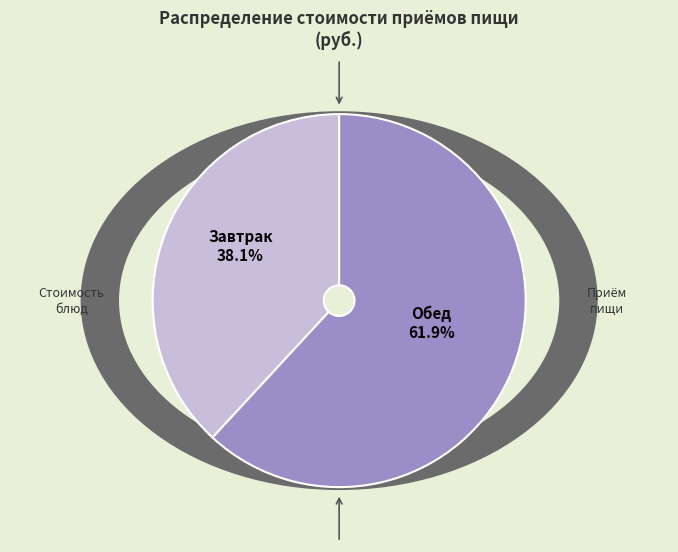

Rank the categories by value from lowest to highest.

Завтрак, Обед